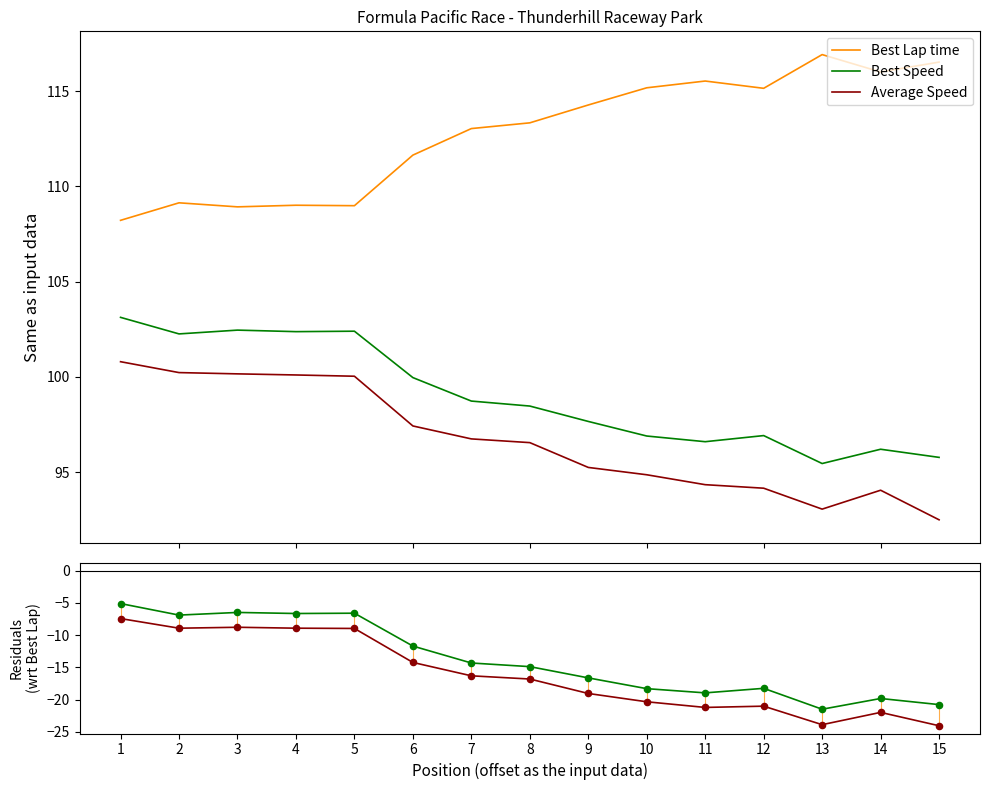

At how many categories does at least one series exceed -21?

15